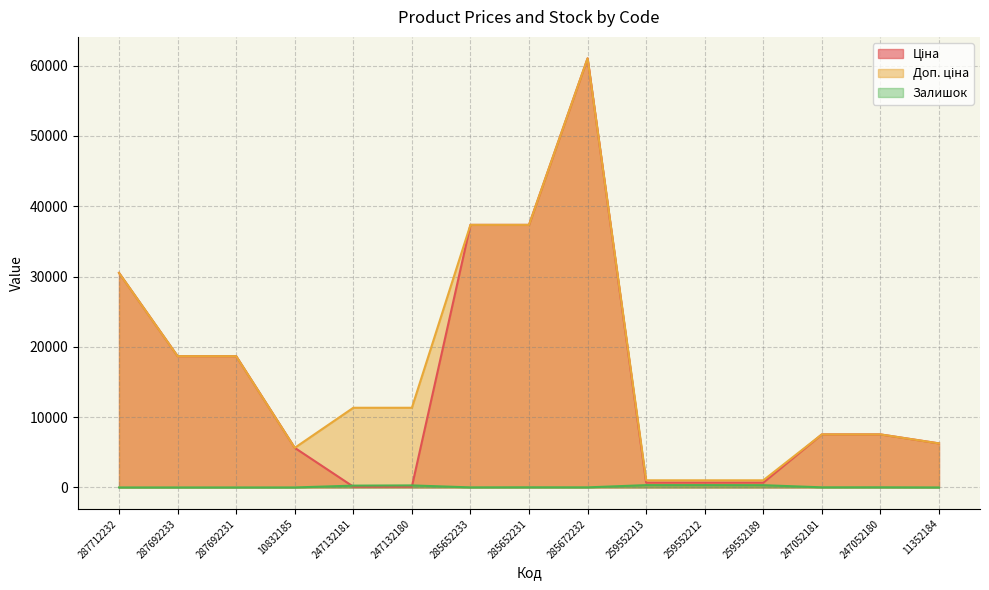

Which category has the highest value in the Доп. ціна series?

285672232